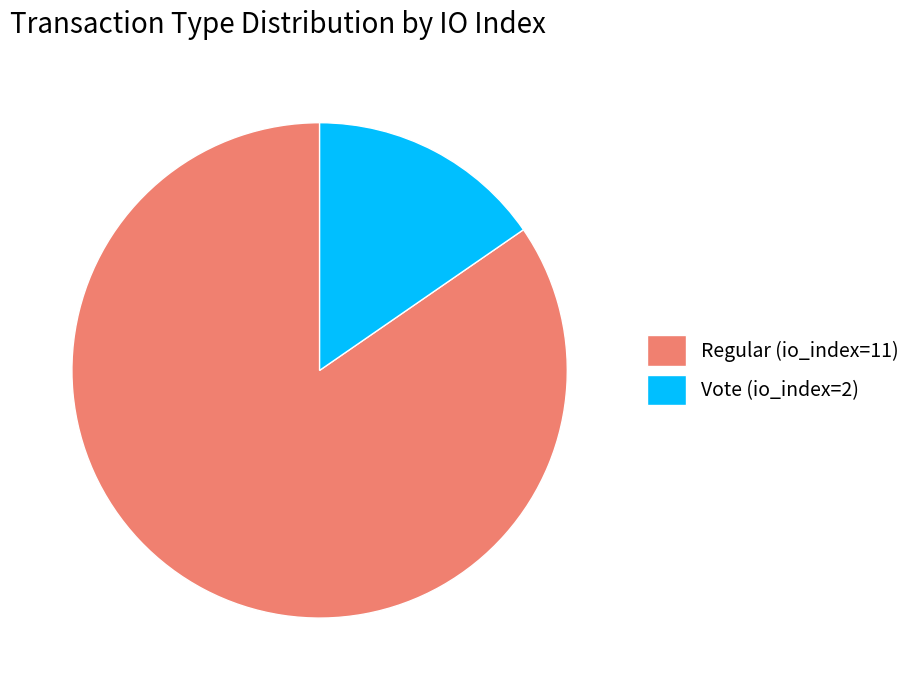

Is it true that Vote (io_index=2) is 5% of the pie?

False